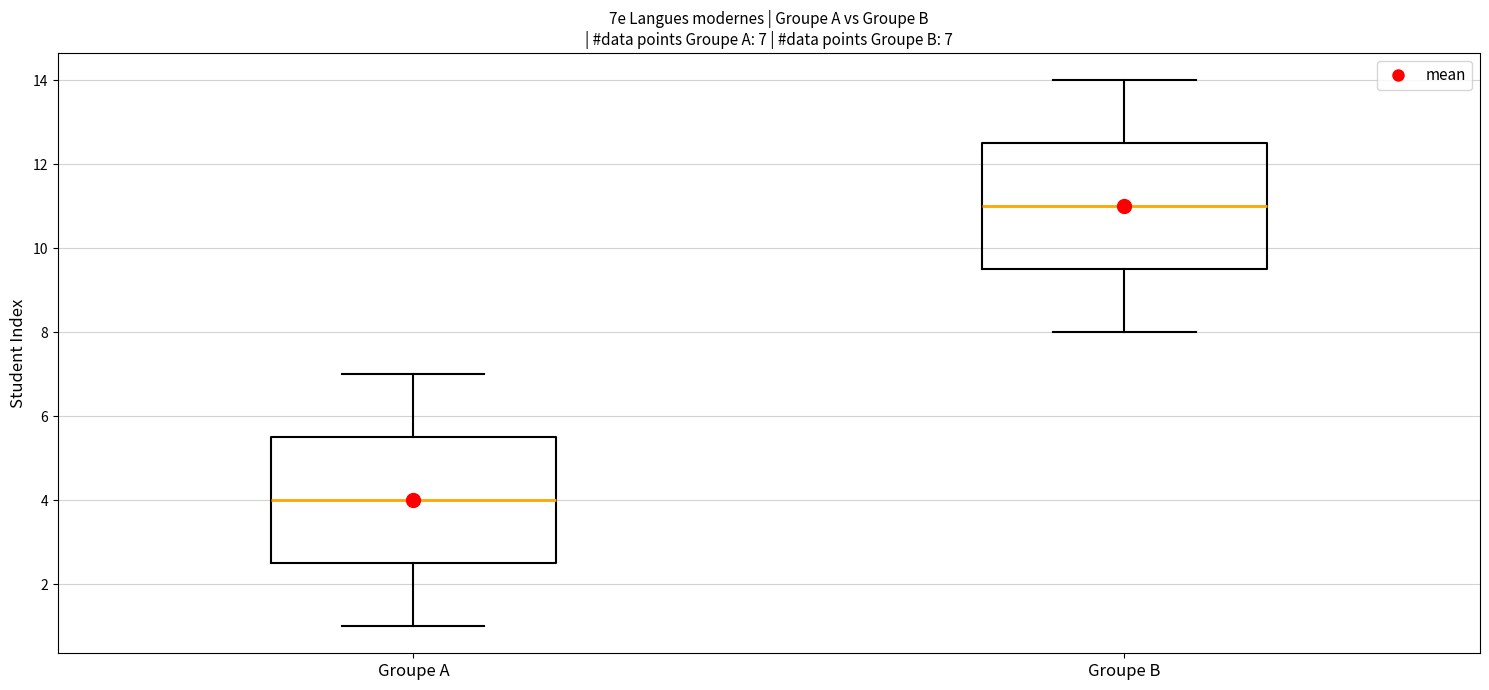

Which box has the lowest median line?

Groupe A